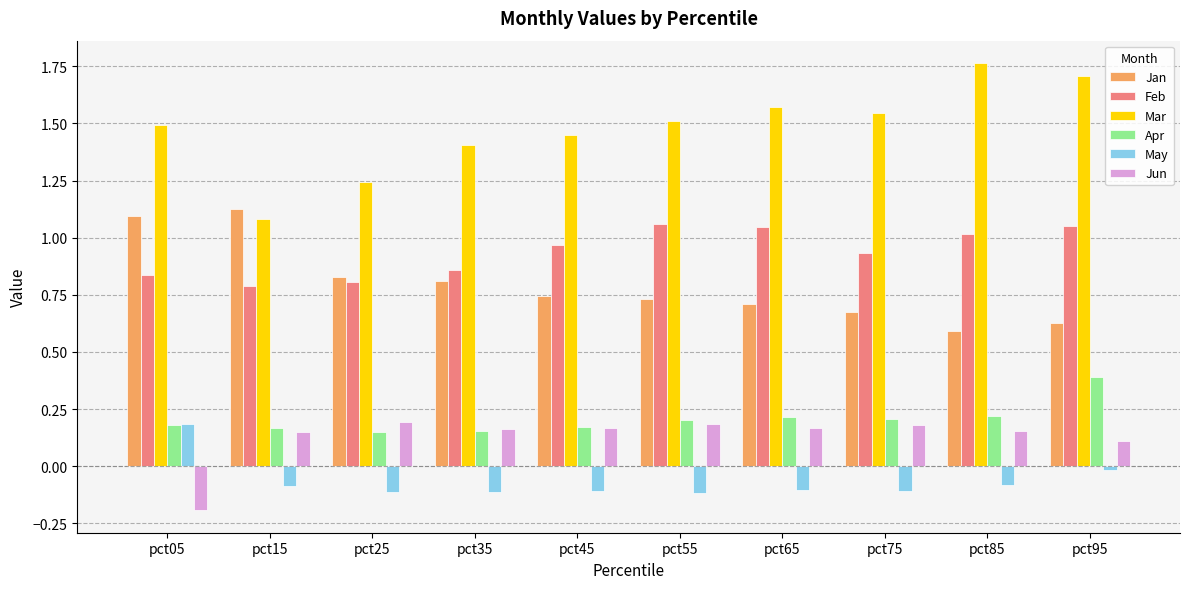

The Jan series shows 1.1 at pct15. True or false?

True